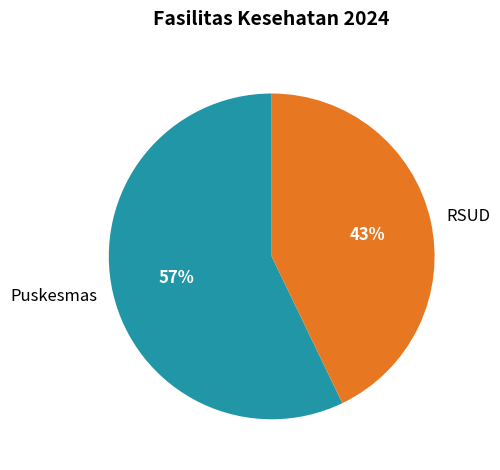

What percentage is the RSUD slice, to the nearest percent?

43%